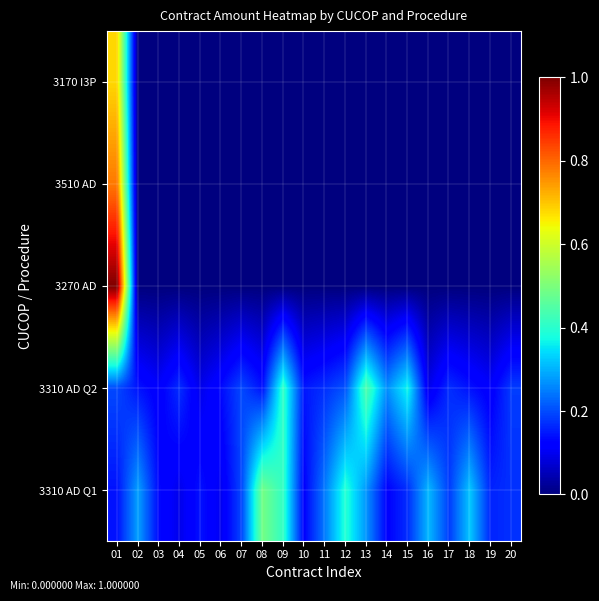

At which category is the sum across all series the highest?

01